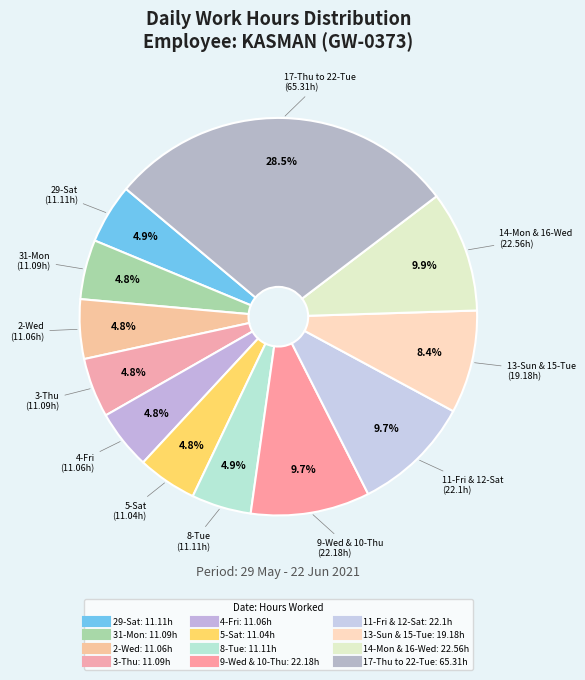

Count the number of slices in the pie.

12